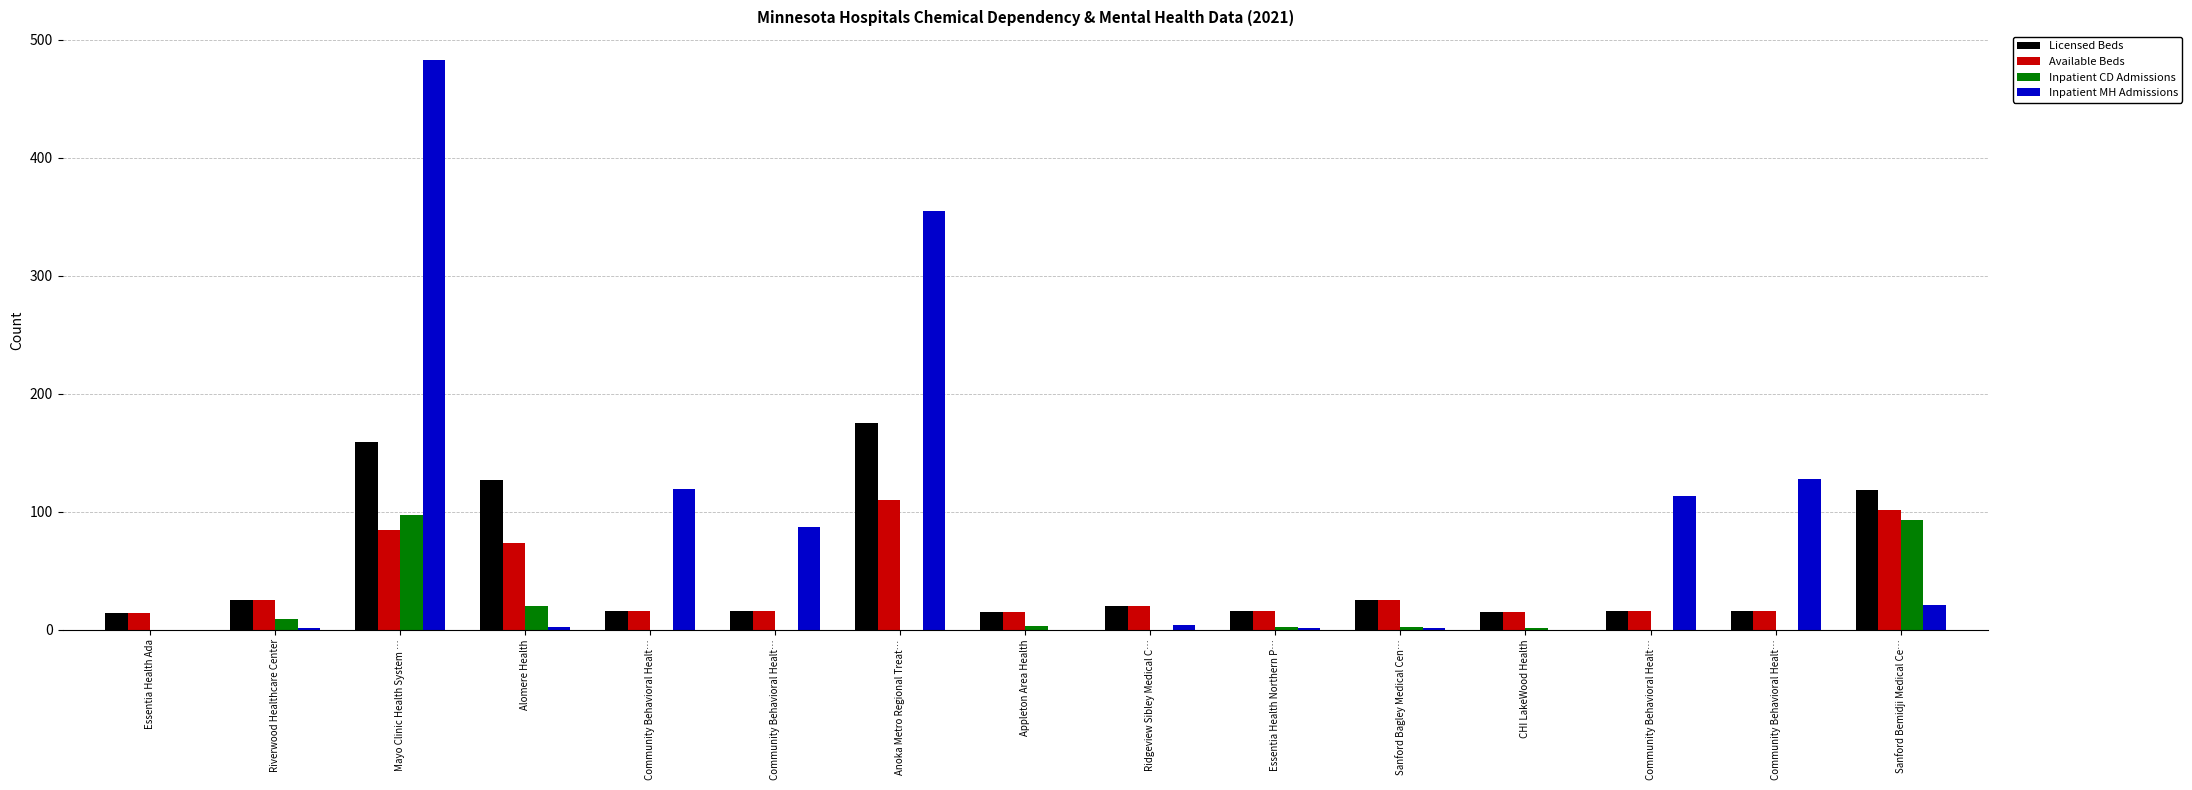

How many distinct data groups are displayed?

4